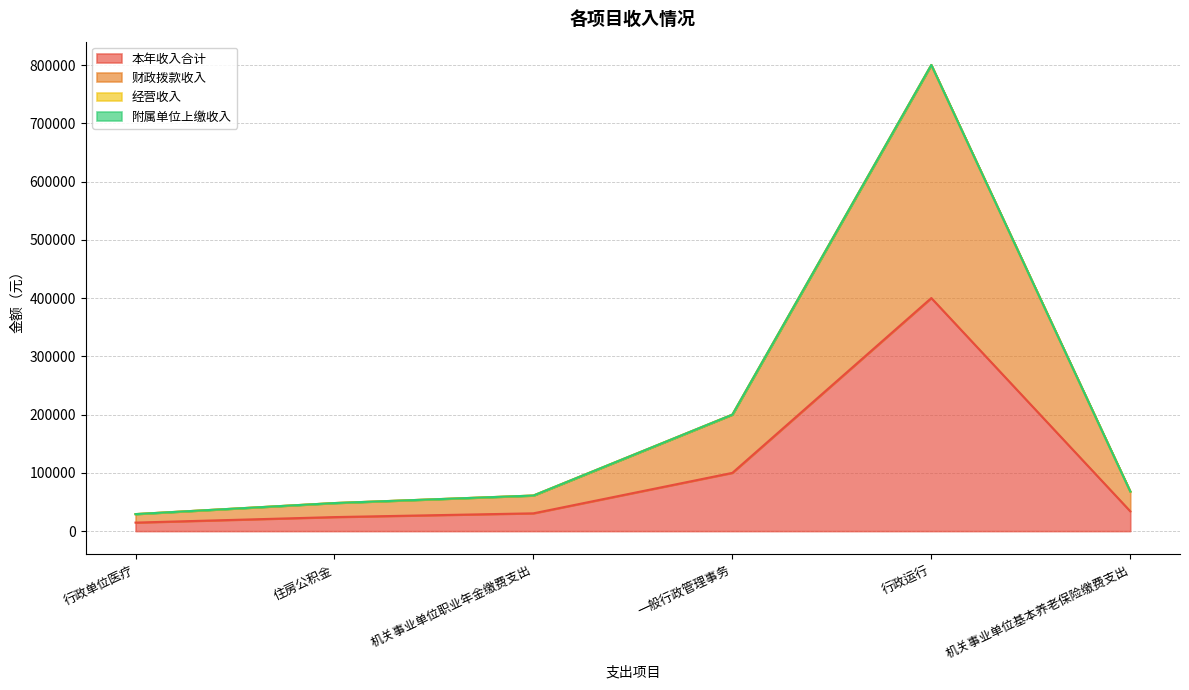

What is the difference between the maximum and minimum values in the 财政拨款收入 series?

771187.7